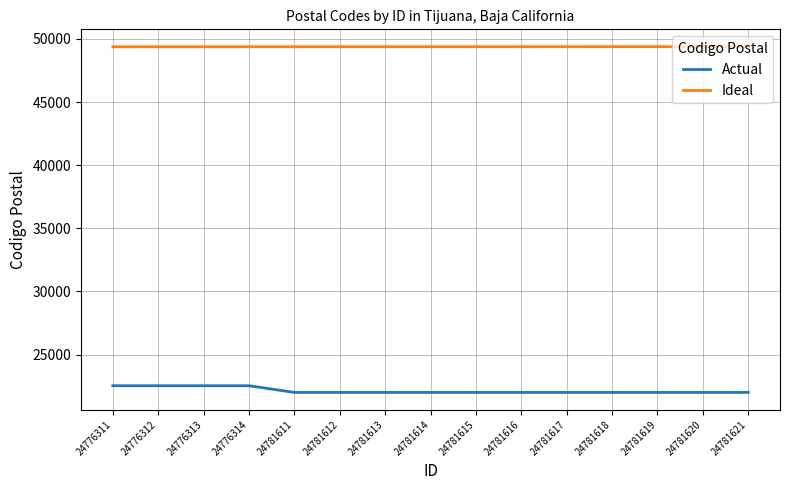

What is the greatest value displayed?

49386